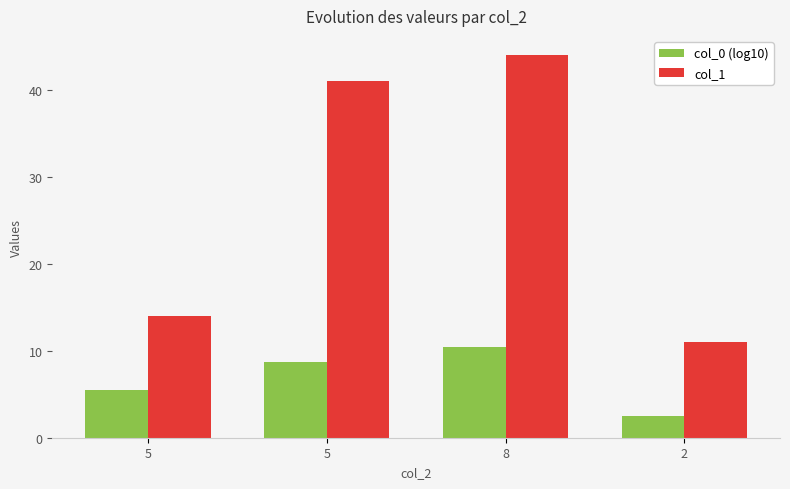

What are all the series names shown in the legend?

col_0 (log10), col_1